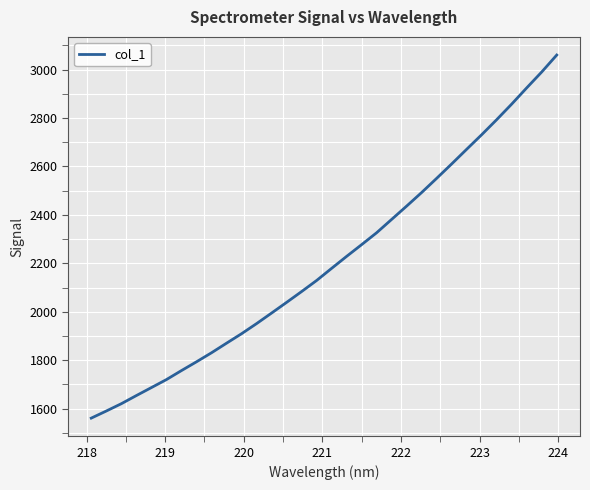

What is the smallest value displayed?

1560.5